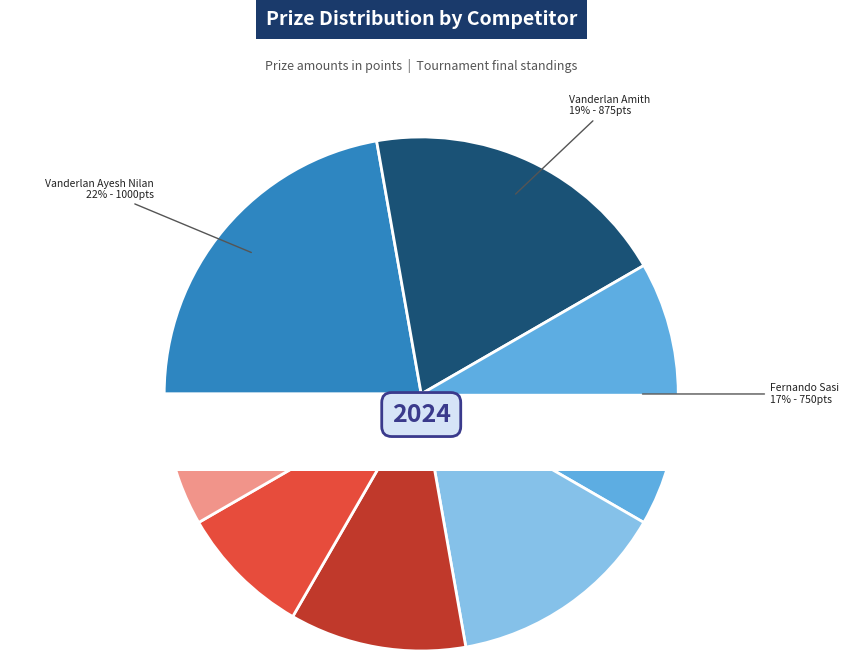

Does any single category account for the majority?

No